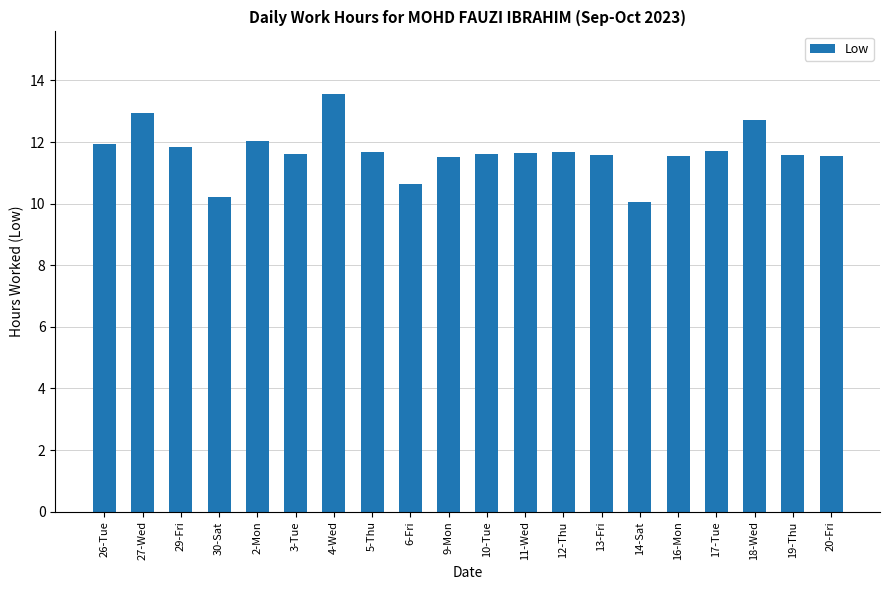

What is the sum of all values?

233.6